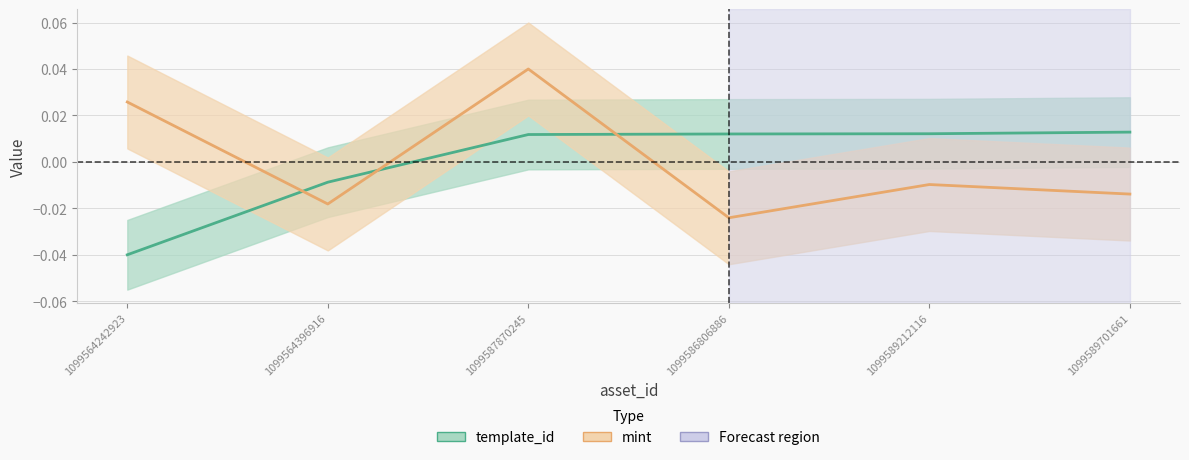

What are all the series names shown in the legend?

template_id, mint